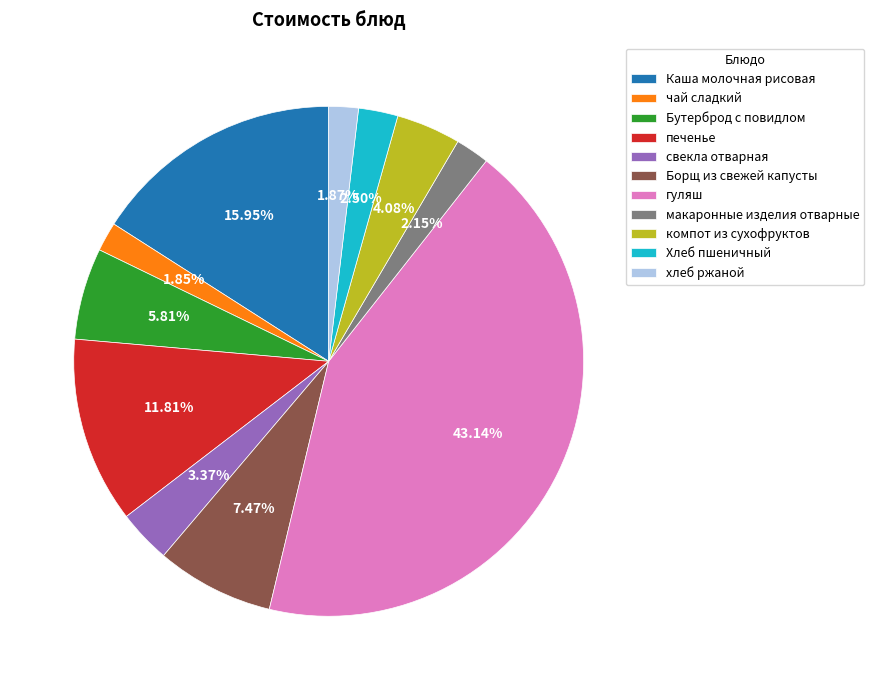

Do печенье and Борщ из свежей капусты together represent more than half of the pie?

No